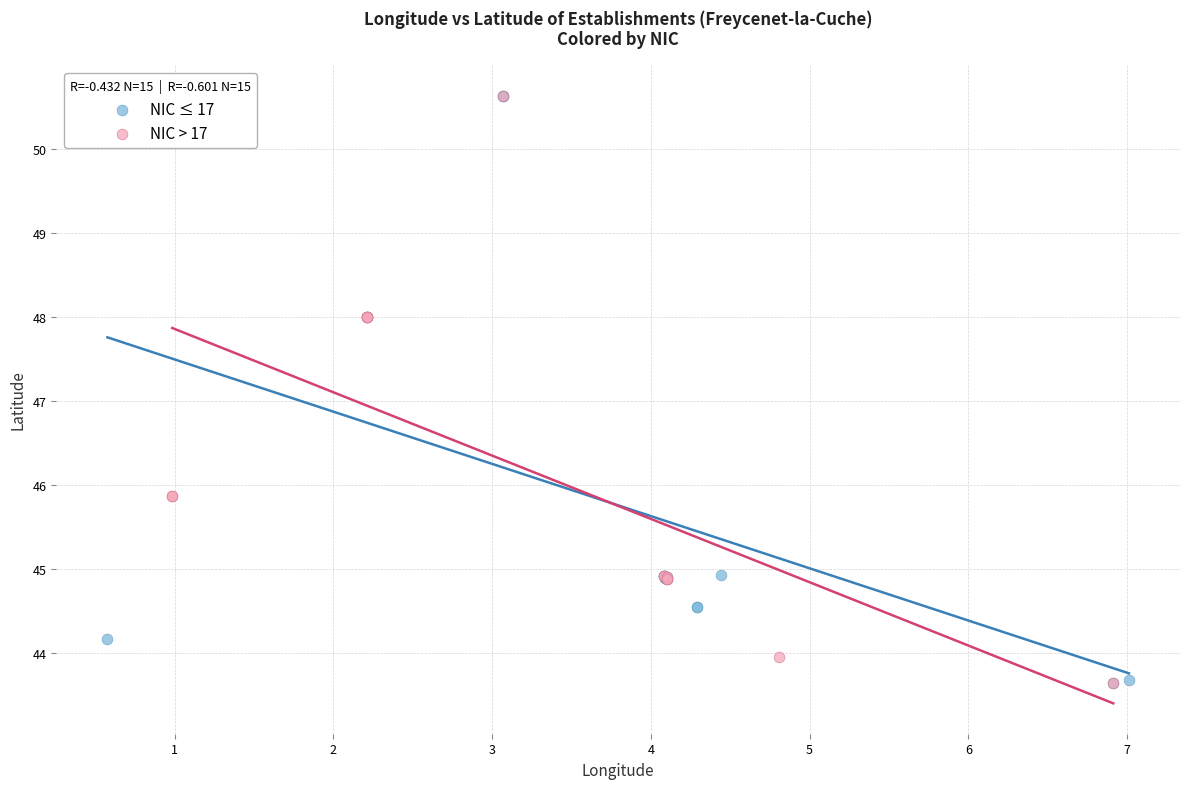

What are all the series names shown in the legend?

NIC ≤ 17, NIC > 17